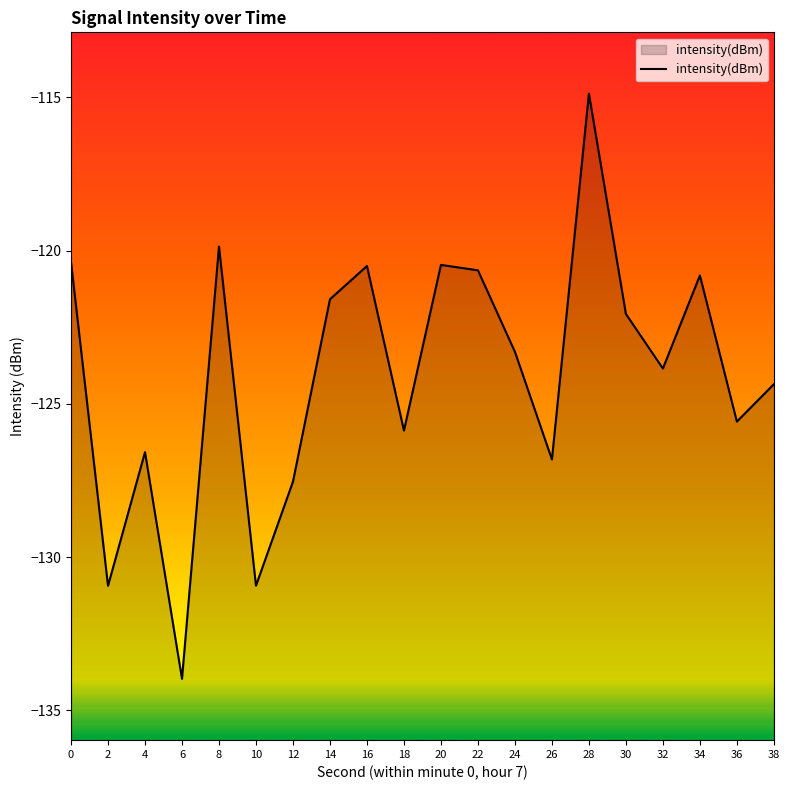

The chart shows a value of -114.9 at 28. True or false?

True